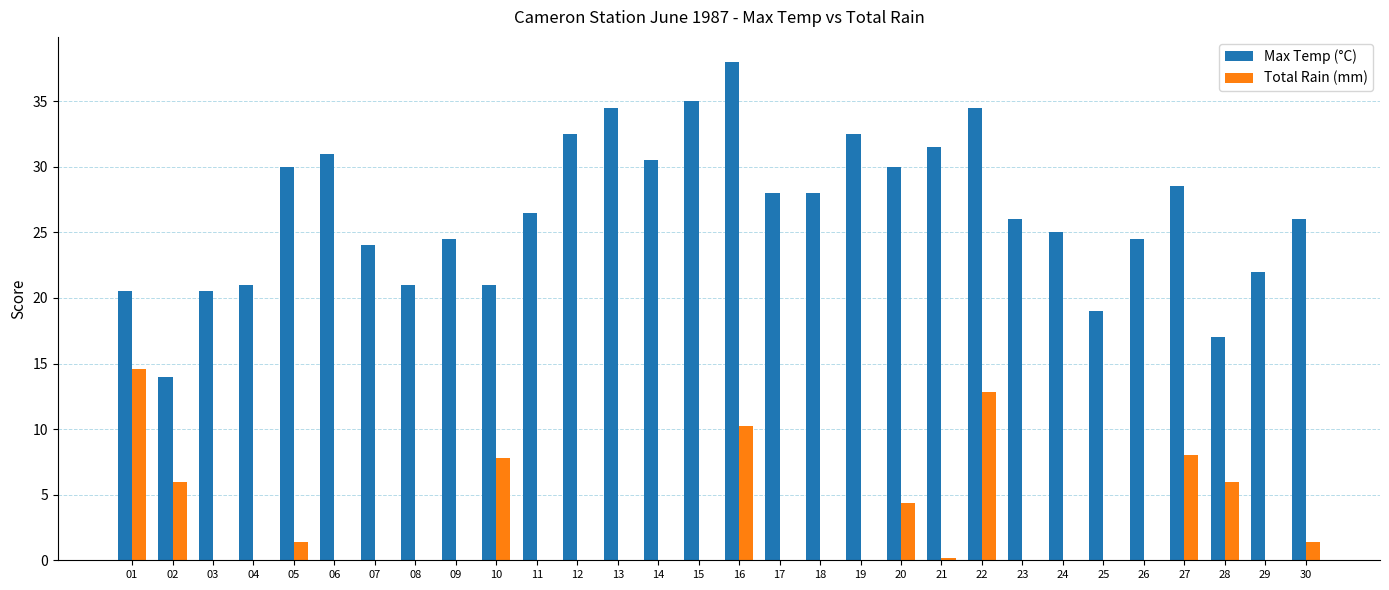

What is the maximum value shown in the chart?

38.0